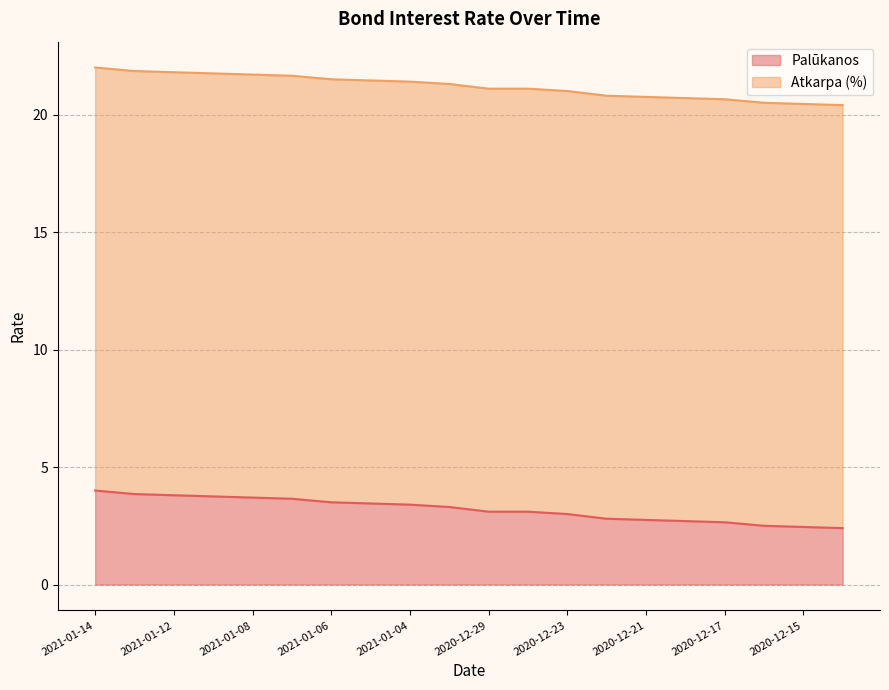

What is the sum of the values at 2021-01-04 and 2021-01-14?

7.4